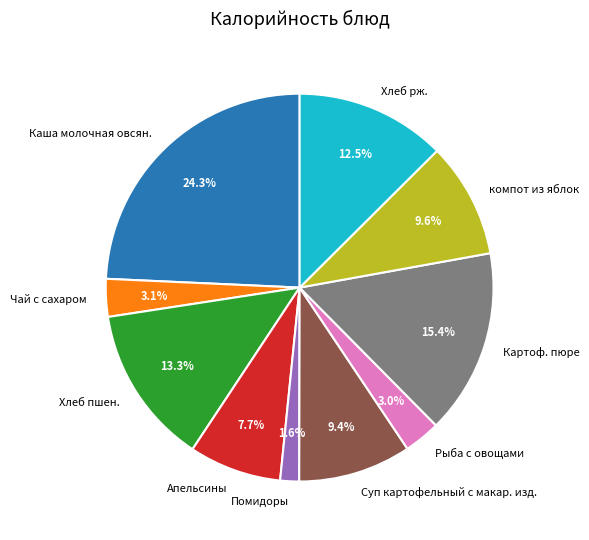

How much of the chart is everything except Суп картофельный с макар. изд.?

90.6%